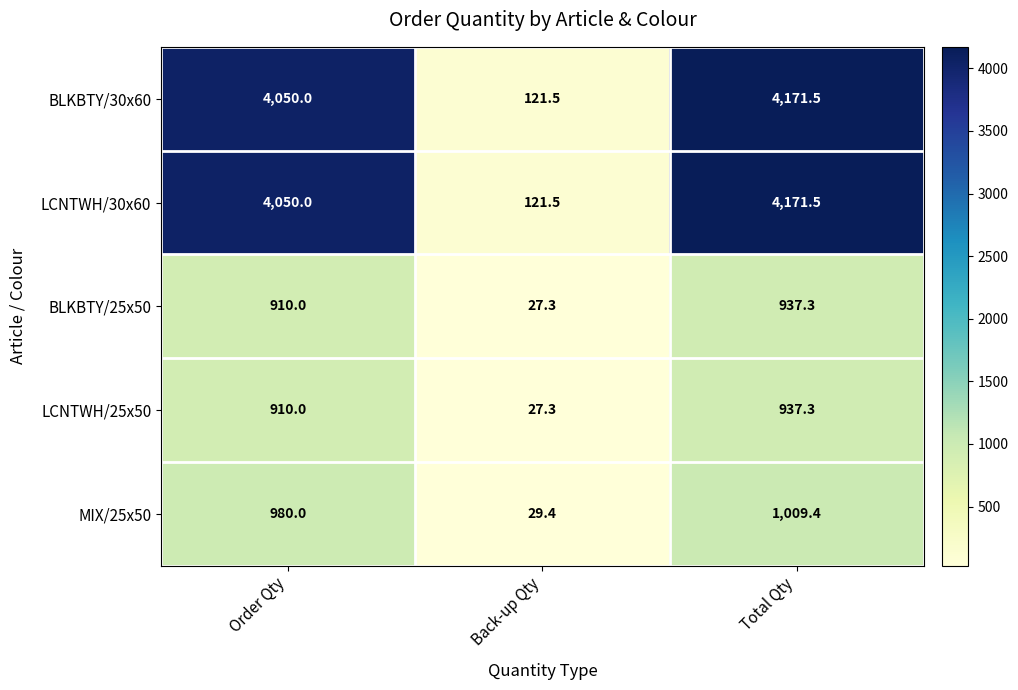

What is the approximate value of LCNTWH/25x50 at Order Qty?

910.0